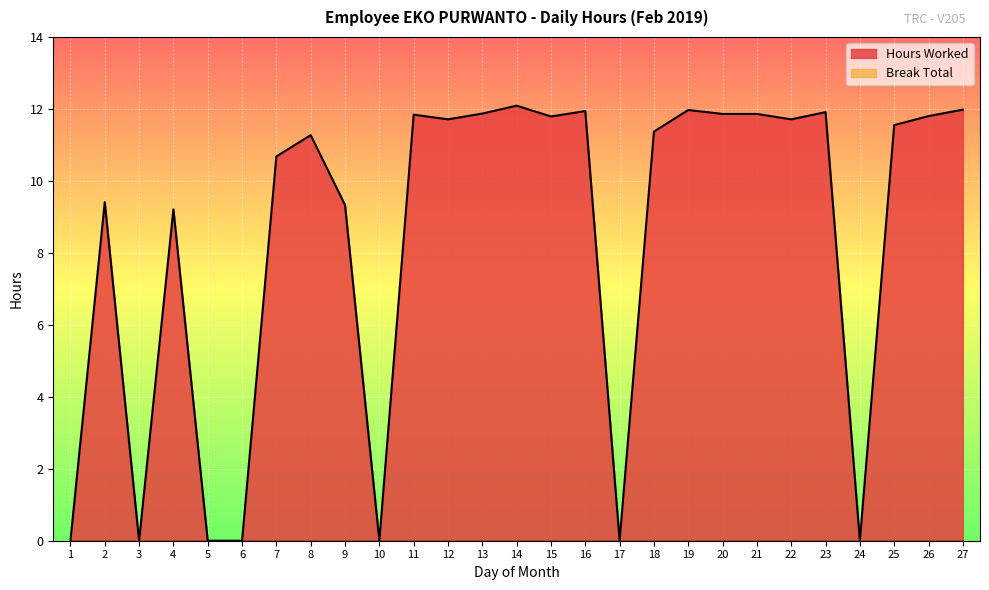

What is the average value?

8.4